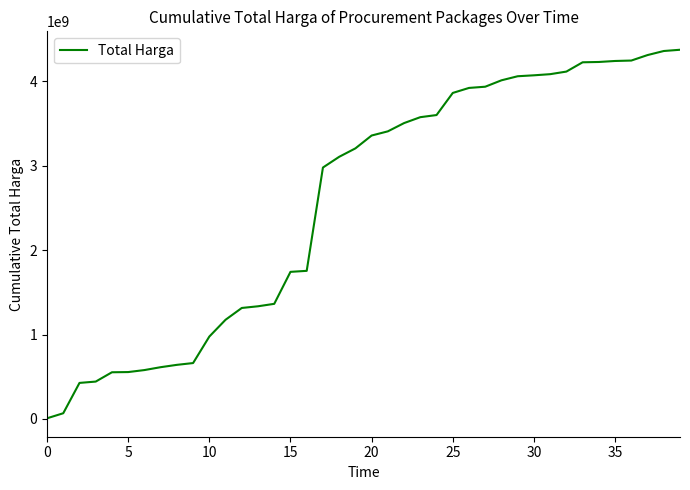

What is the greatest value displayed?

4375595175